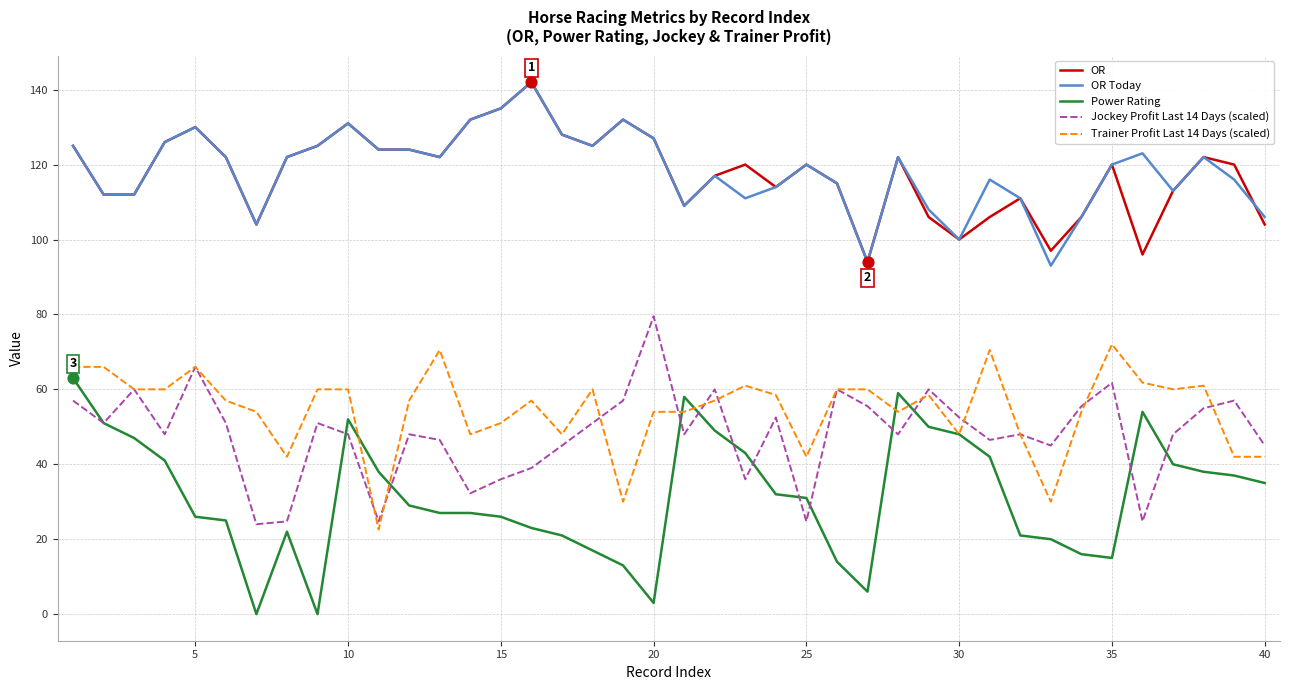

Which series has the largest range (max minus min)?

Power Rating